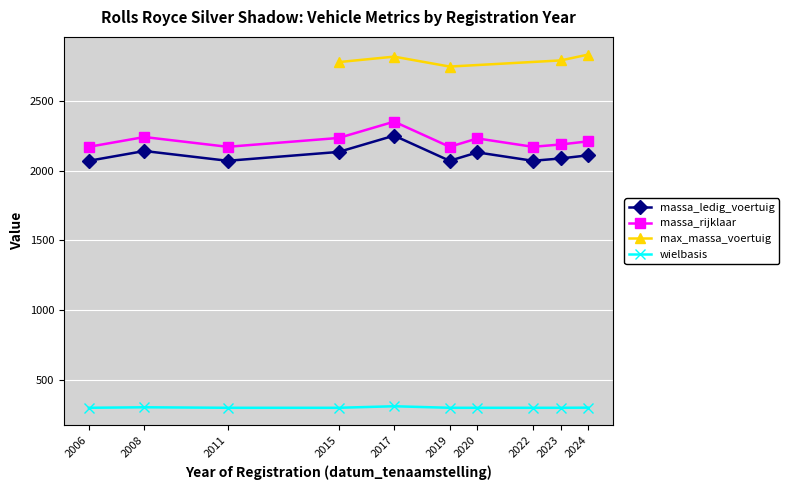

What is the difference between the maximum and minimum values in the massa_ledig_voertuig series?

180.0